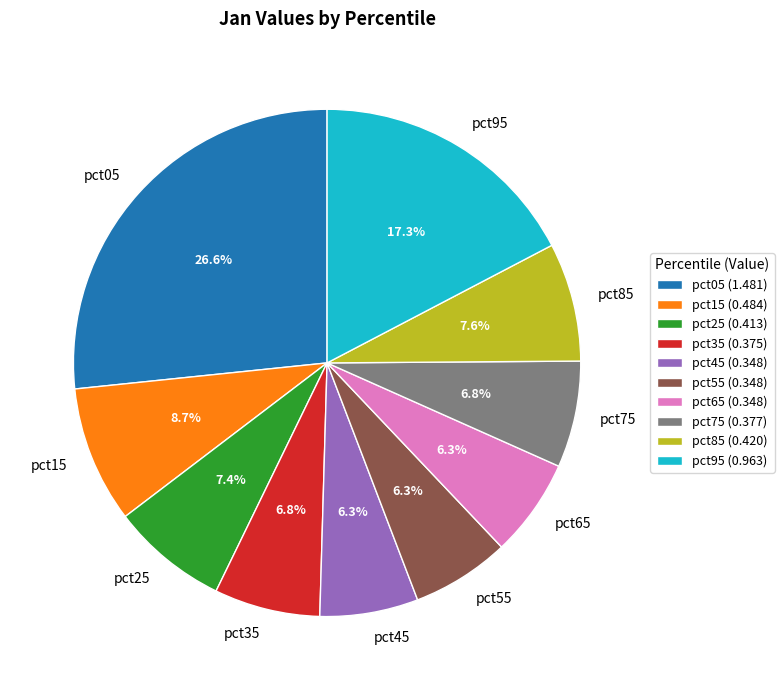

How many slices are in this pie chart?

10